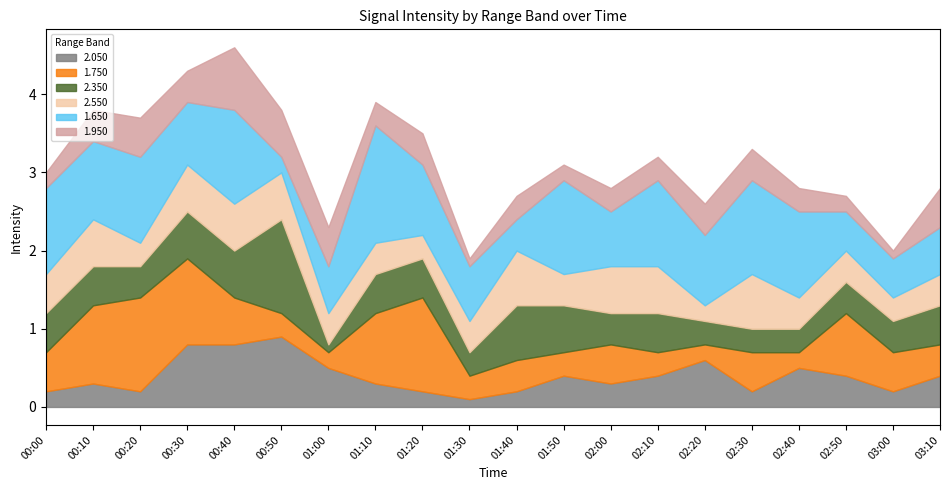

How many times do 1.950 and 2.350 cross each other?

7